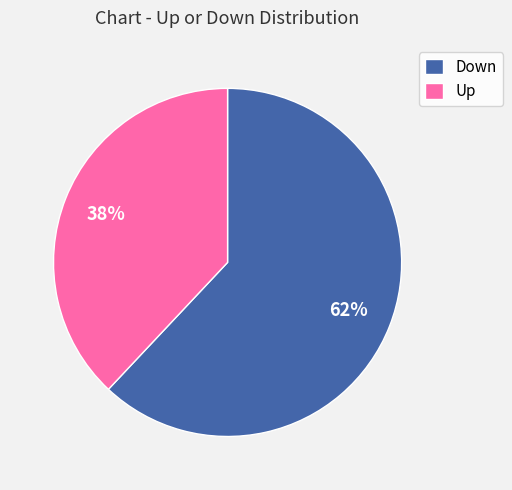

Which category has the smallest portion of the pie?

Up